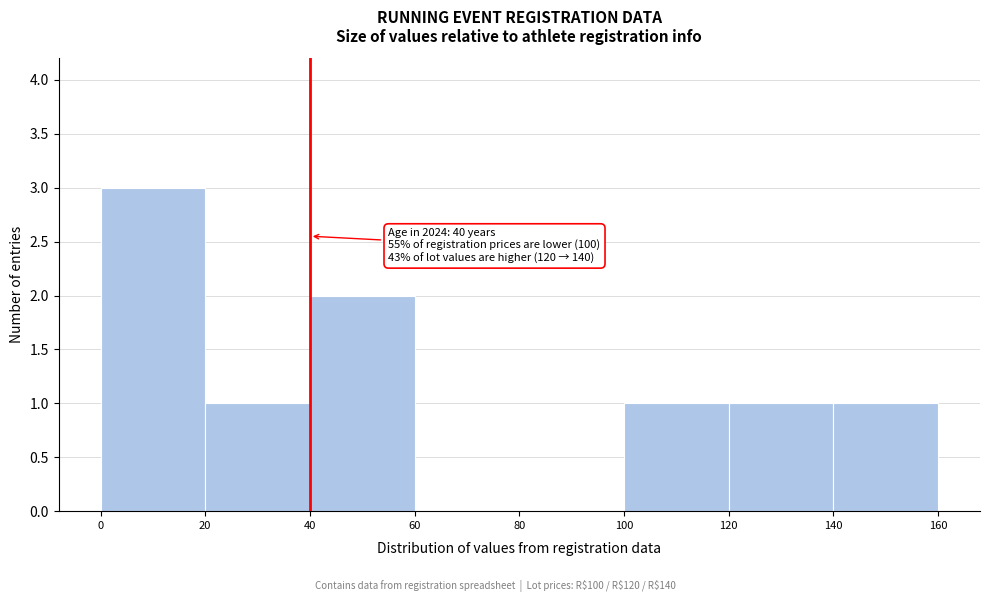

Which range on the x-axis has the tallest bar?

0 to 20